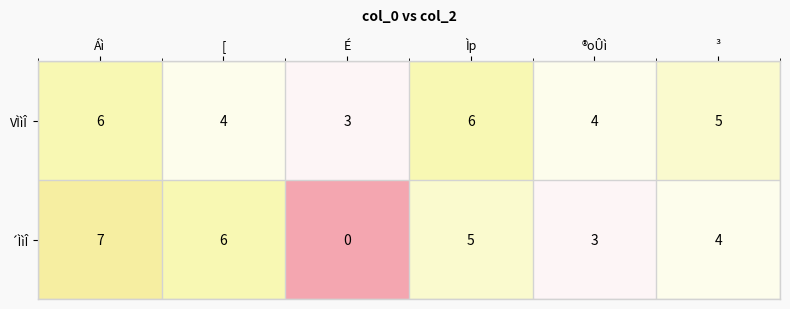

How many values in ´ÌìÎ are above zero?

5